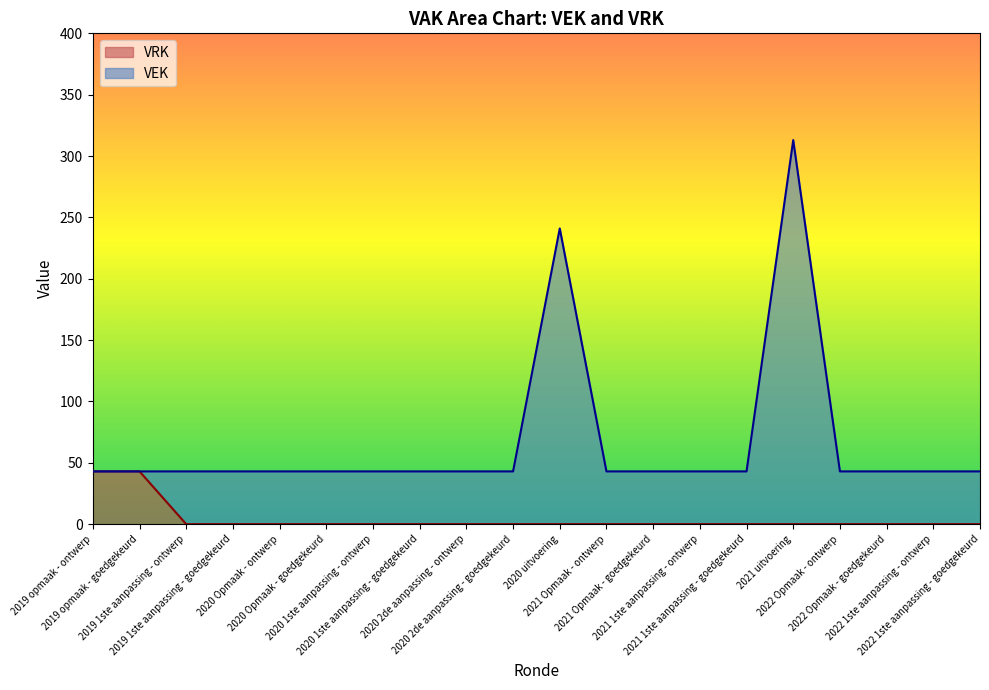

What is the average value of the VEK series?

66